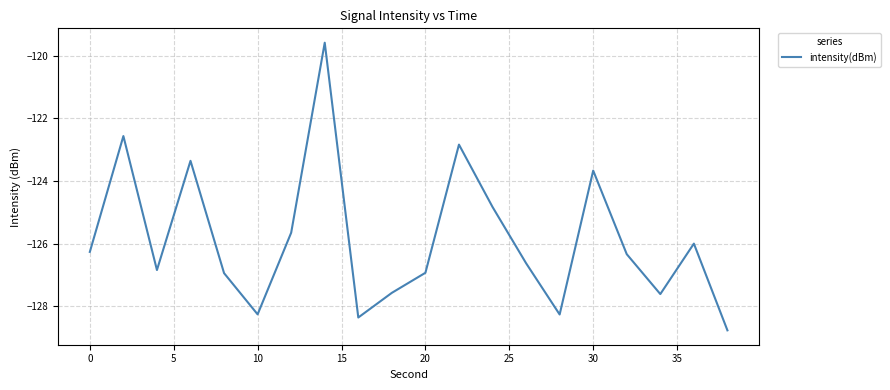

What is the minimum value shown in the chart?

-128.8